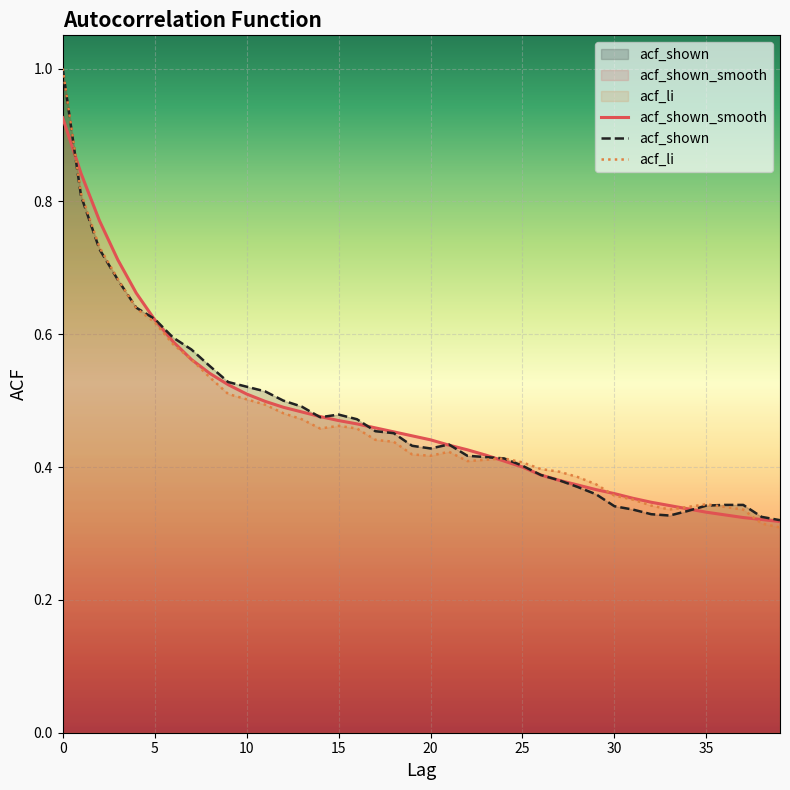

Reading right to left, transcribe all the data shown in this chart.

acf_shown_smooth: 0.3	0.3	0.3	0.3	0.3	0.3	0.3	0.3	0.4	0.4	0.4	0.4	0.4	0.4	0.4	0.4	0.4	0.4	0.4	0.4	0.4	0.5	0.5	0.5	0.5	0.5	0.5	0.5	0.5	0.5	0.5	0.5	0.6	0.6	0.6	0.7	0.7	0.8	0.8	0.9
acf_shown: 0.3	0.3	0.3	0.3	0.3	0.3	0.3	0.3	0.3	0.3	0.4	0.4	0.4	0.4	0.4	0.4	0.4	0.4	0.4	0.4	0.4	0.5	0.5	0.5	0.5	0.5	0.5	0.5	0.5	0.5	0.5	0.6	0.6	0.6	0.6	0.6	0.7	0.7	0.8	1.0
acf_li: 0.3	0.3	0.3	0.3	0.3	0.3	0.3	0.3	0.4	0.4	0.4	0.4	0.4	0.4	0.4	0.4	0.4	0.4	0.4	0.4	0.4	0.4	0.4	0.5	0.5	0.5	0.5	0.5	0.5	0.5	0.5	0.5	0.6	0.6	0.6	0.6	0.7	0.7	0.8	1.0